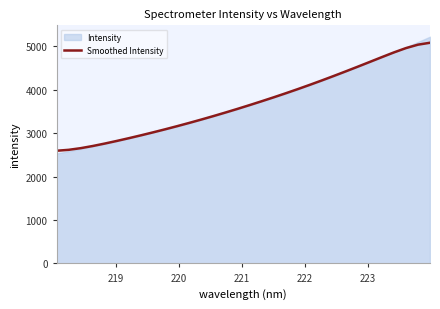

What is the greatest value displayed?

5085.6